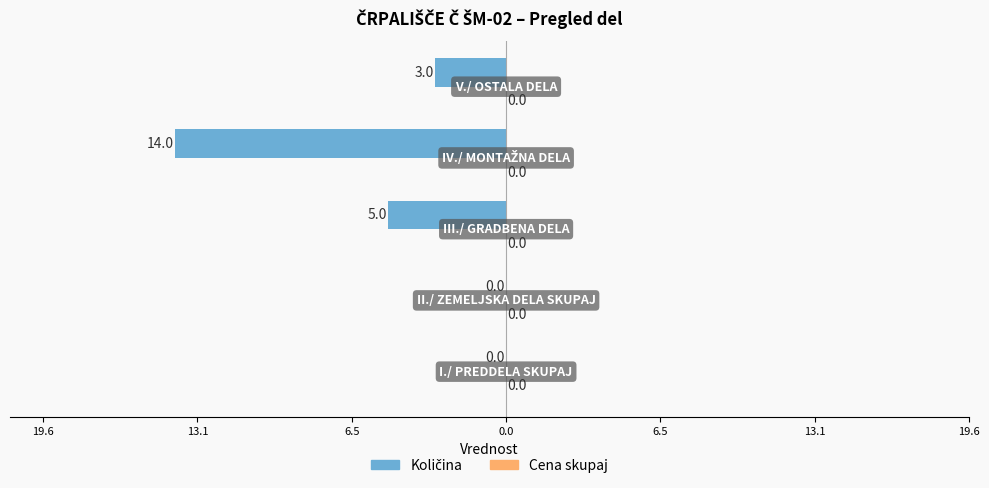

How many bars are there in total?

10